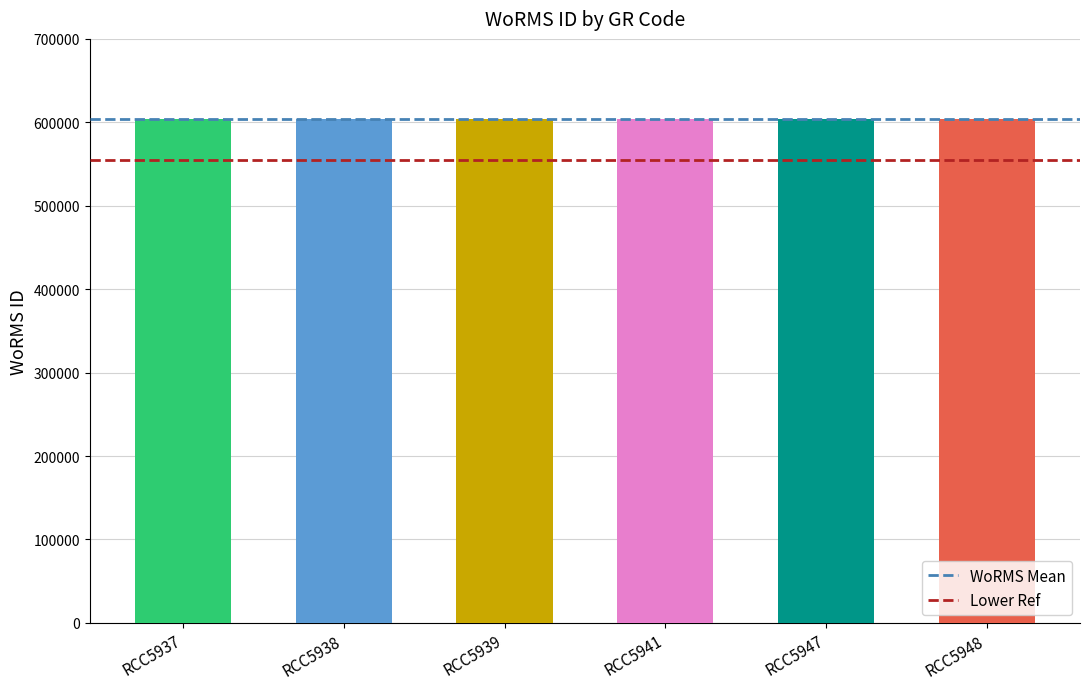

Rank the series by their maximum value, from lowest to highest.

Lower Ref, WoRMS Mean